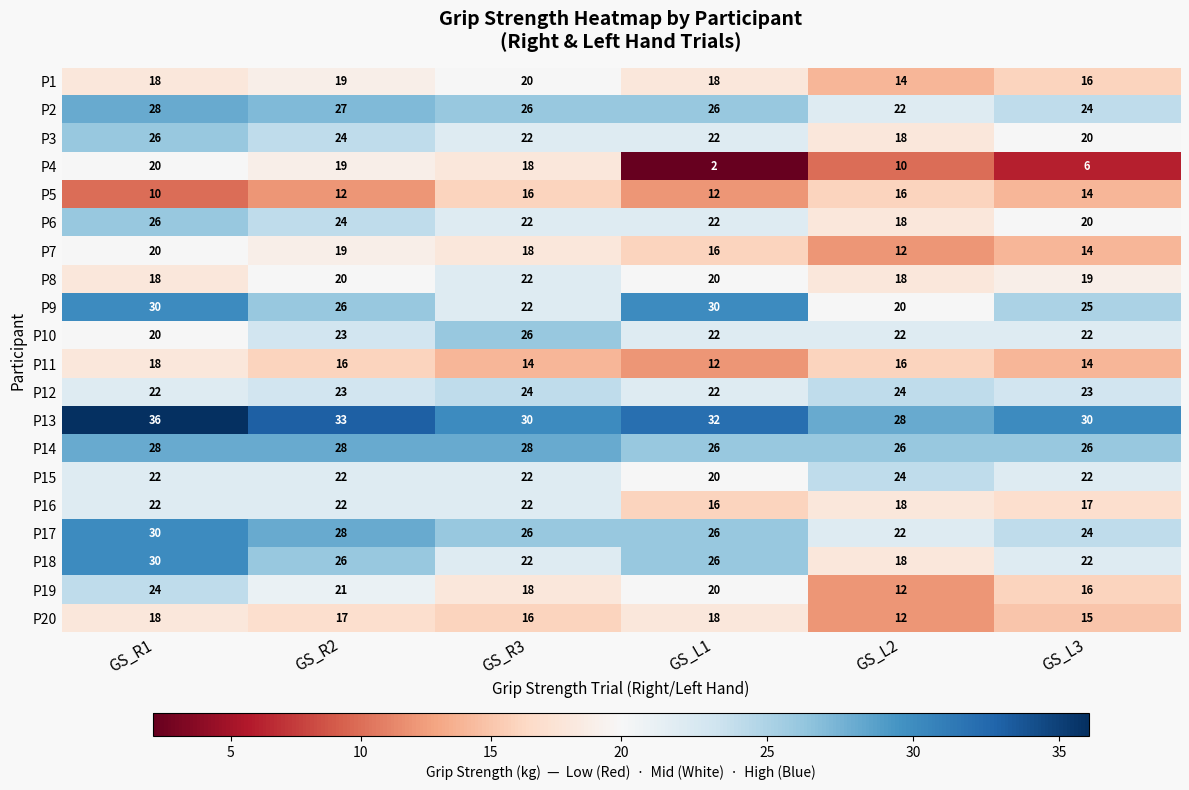

Between GS_L2 and GS_L3, which series saw the biggest shift?

P9